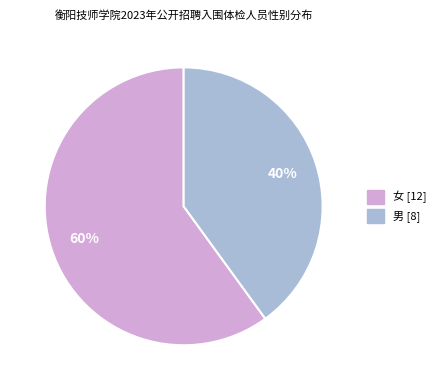

What percentage is the 女 slice, to the nearest percent?

60%